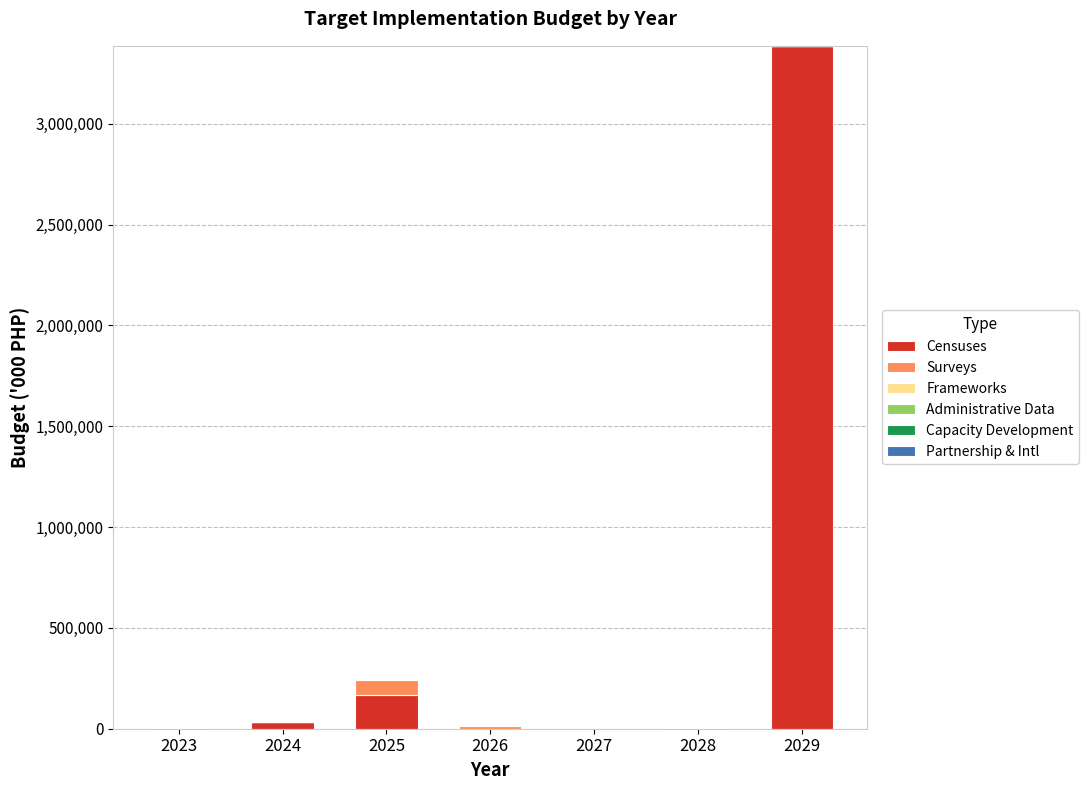

At which category is the sum across all series the highest?

2029